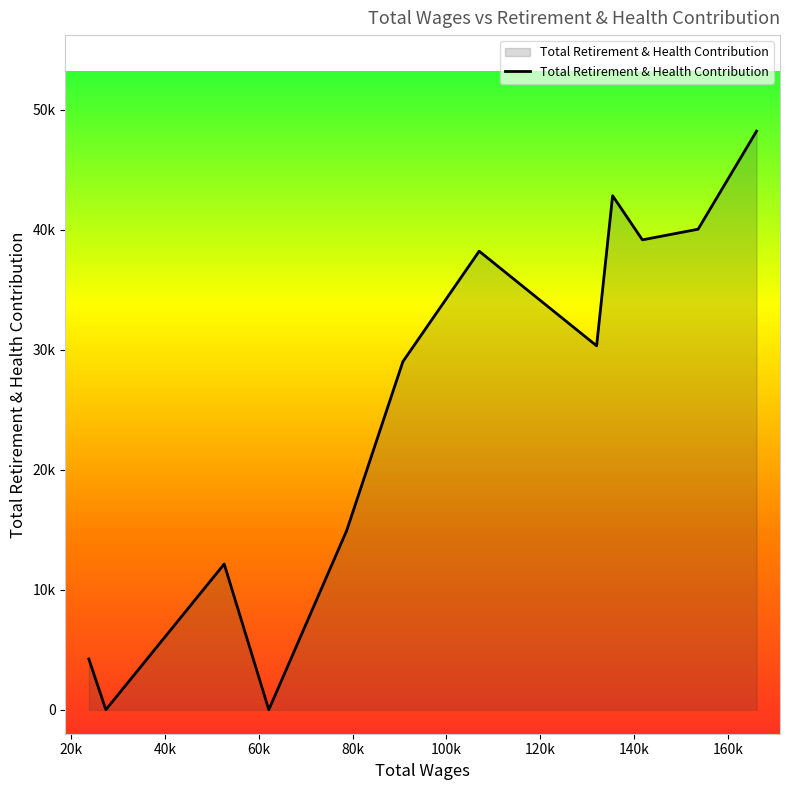

Reading left to right, what are all the values shown in this chart?

4222	0	12137	0	14921	28994	38198	30316	42818	39142	40031	48198